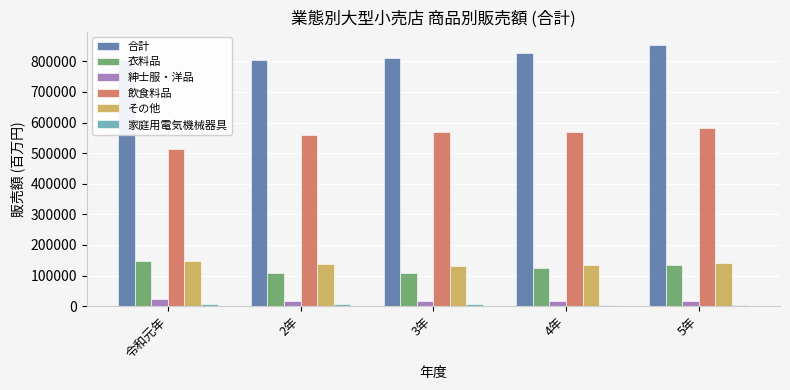

What is the maximum value shown in the chart?

854231